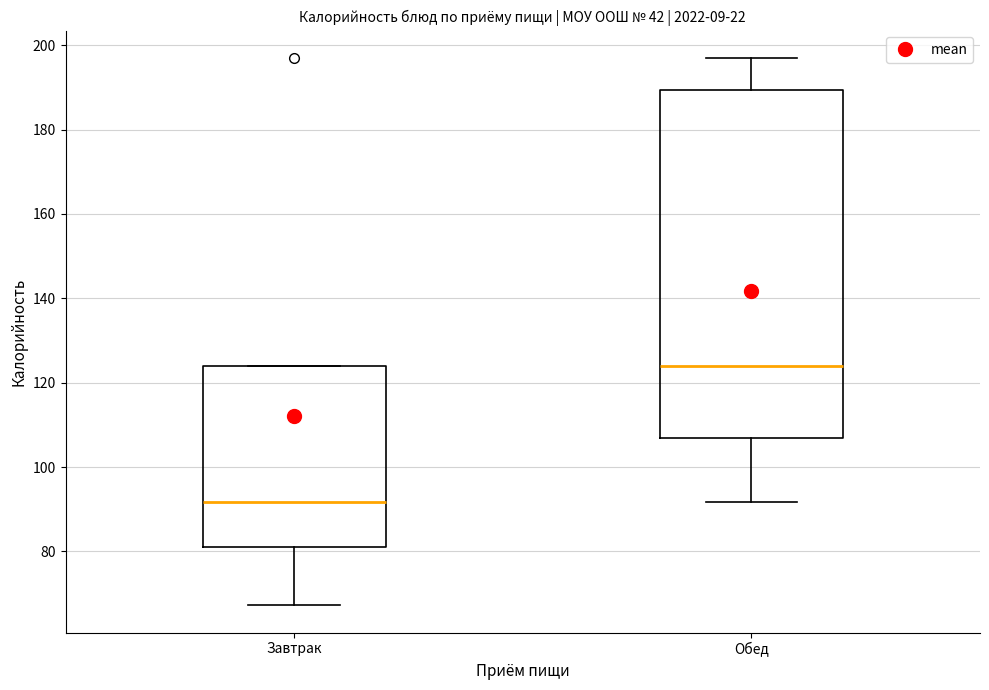

Which box's median line is the highest?

Обед